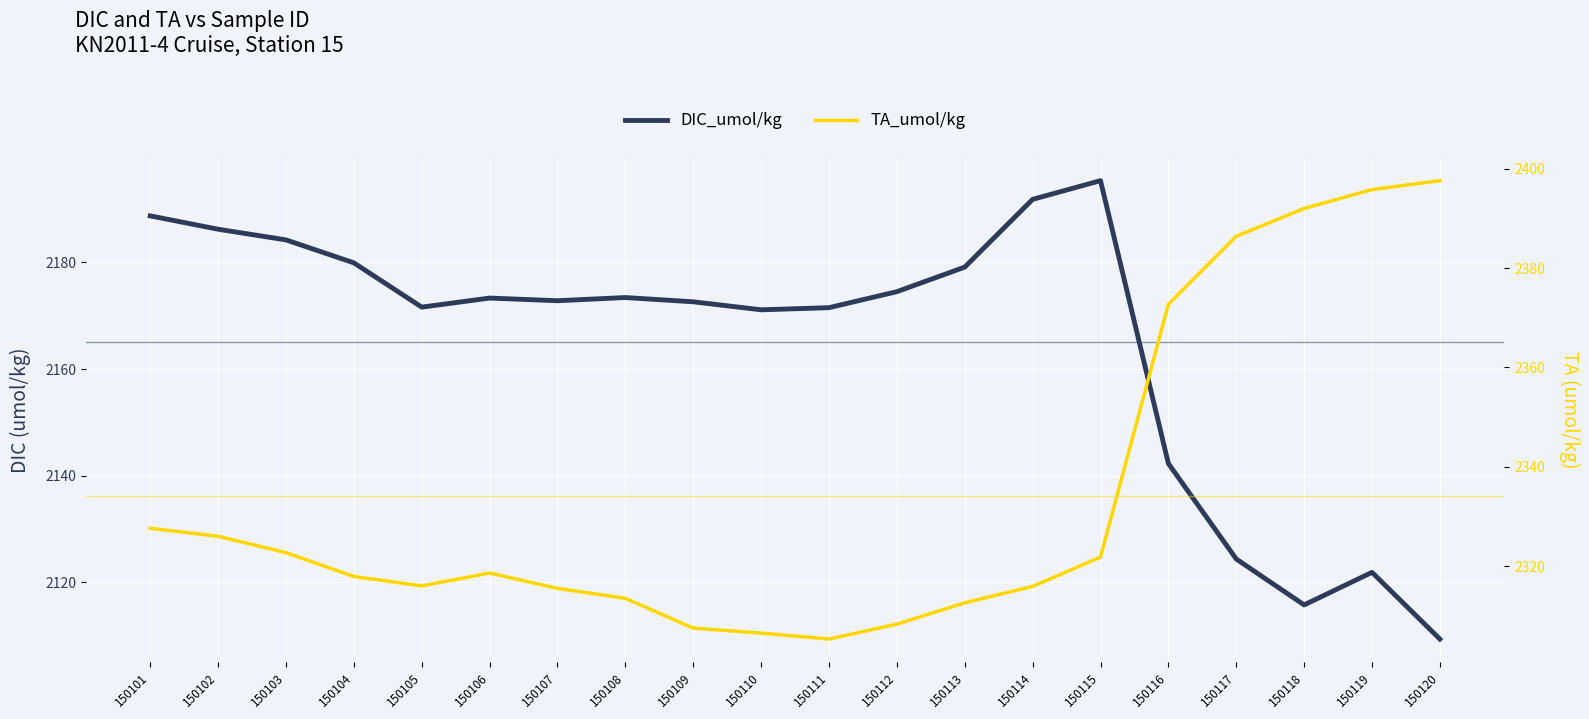

True or false: DIC_umol/kg has a value of 2171.6 at 150105.

True